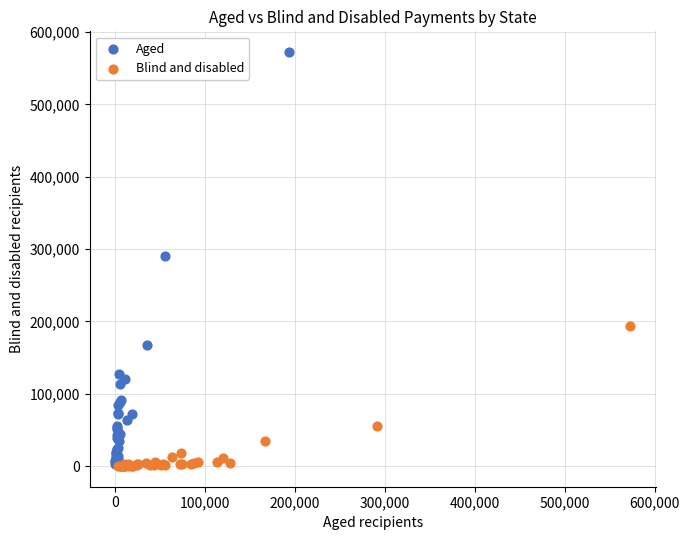

Which series reaches the maximum Y coordinate?

Aged